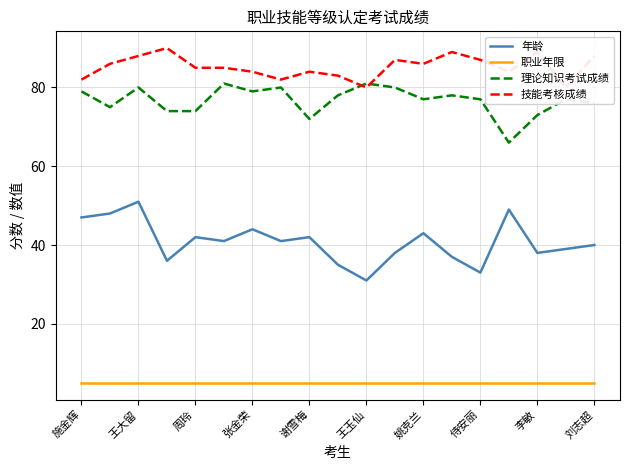

The 年龄 series shows 12 at 王玉仙. True or false?

False